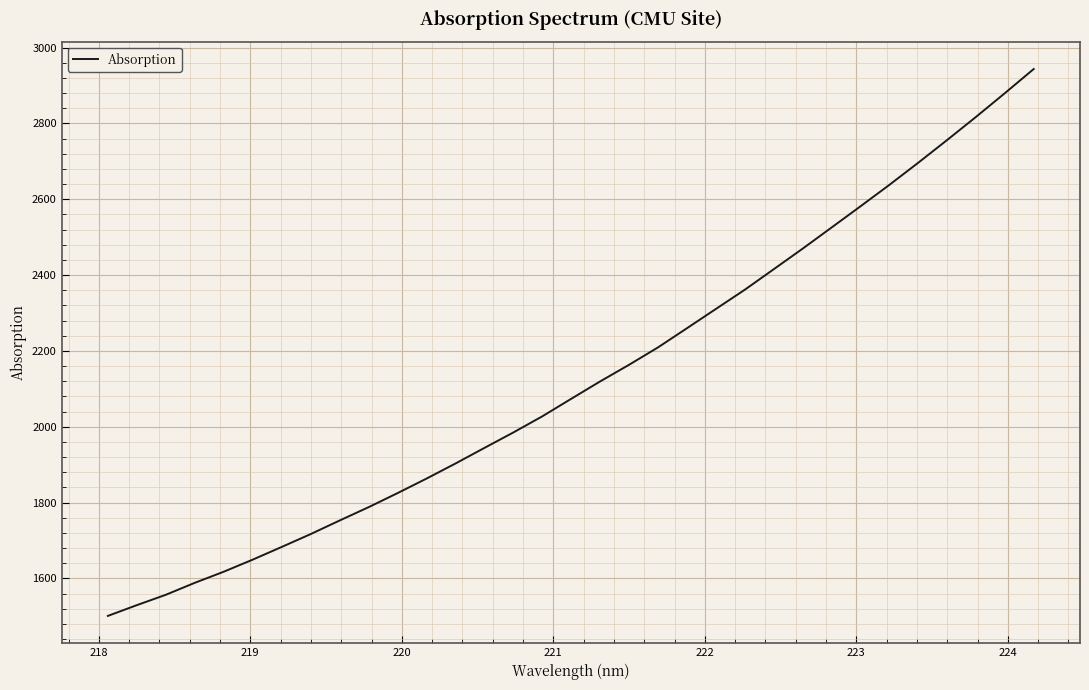

Does the chart have visible grid lines?

Yes